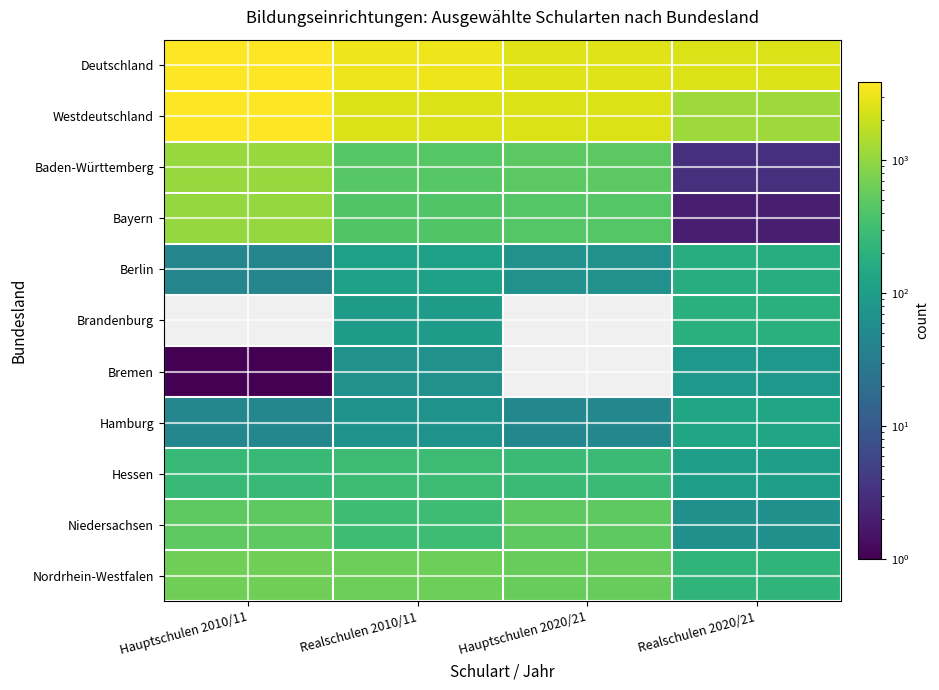

What is the difference between the second highest and minimum values in the Niedersachsen series?

436.0